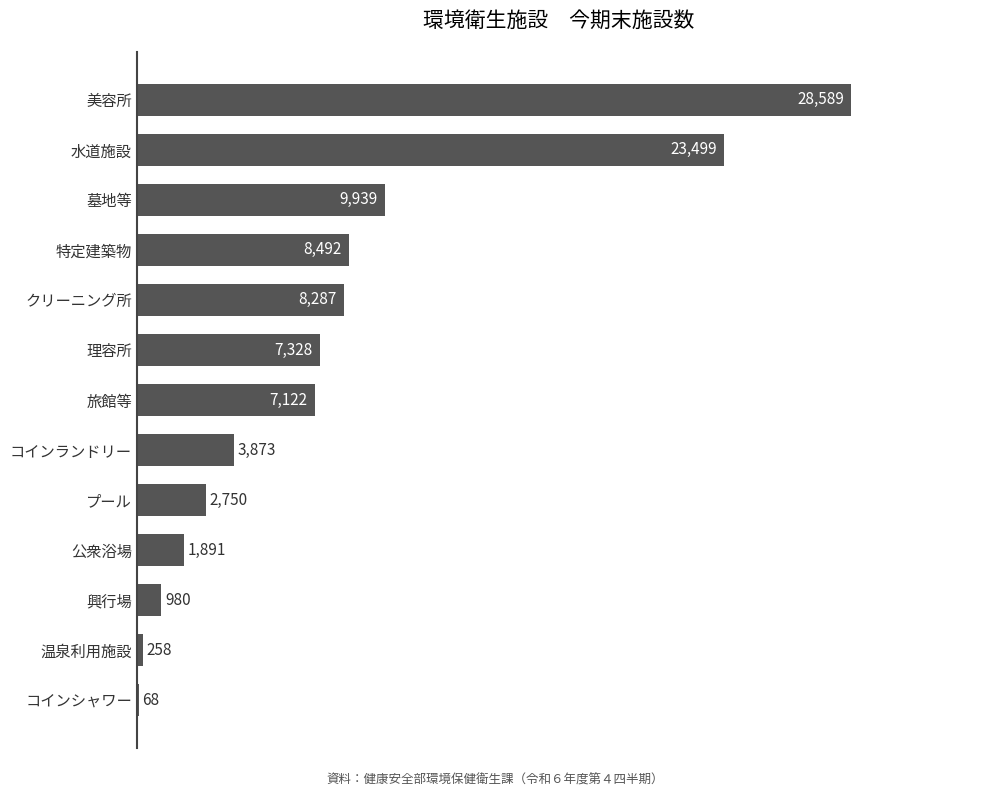

What is the greatest value displayed?

28589